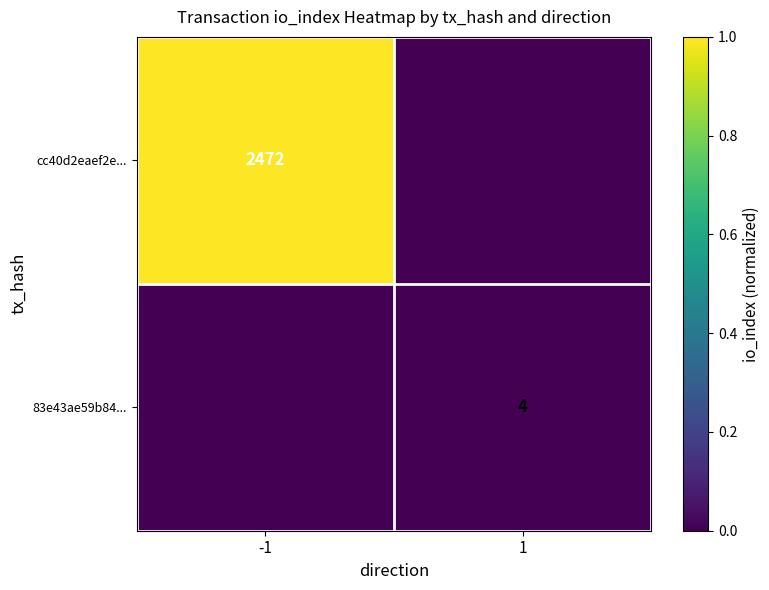

The value of cc40d2eaef2e... at -1 is 2472. True or false?

True